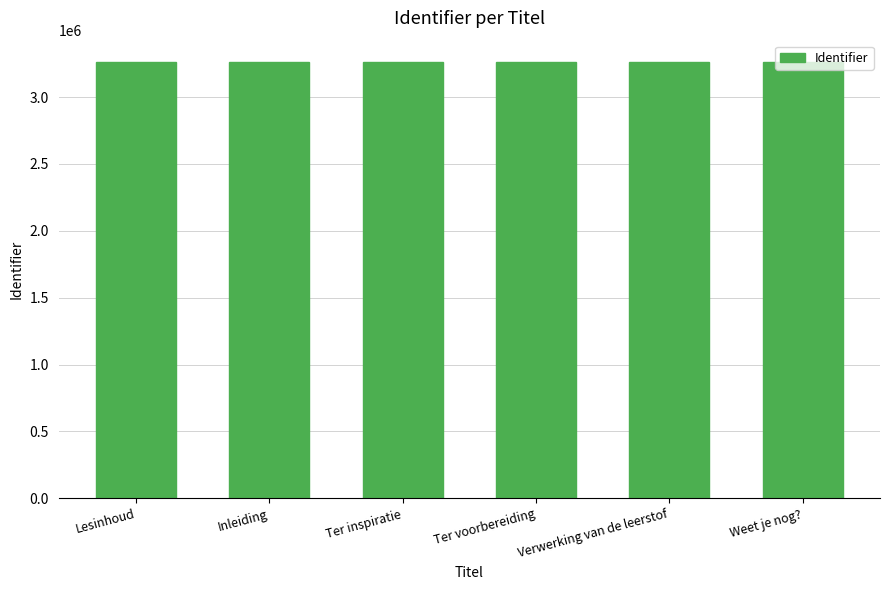

What is the difference between the maximum and second lowest values?

9